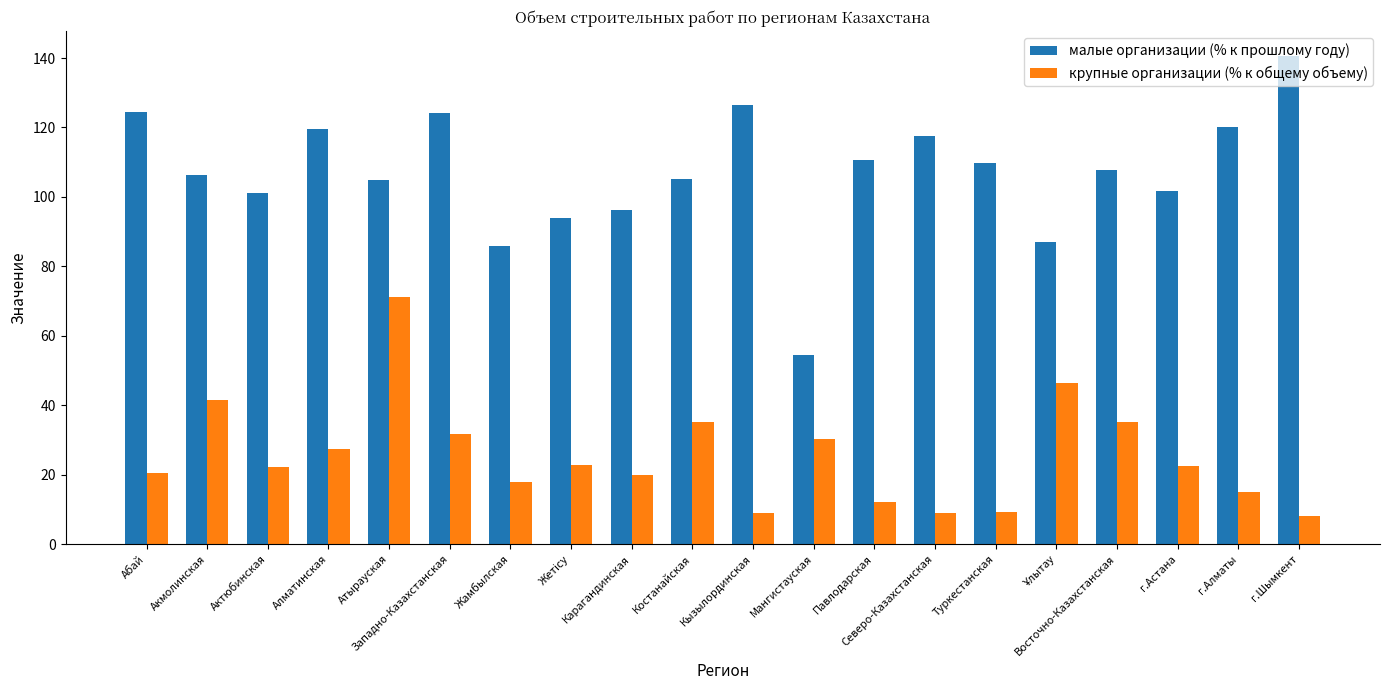

At which category is the sum across all series the highest?

Атырауская